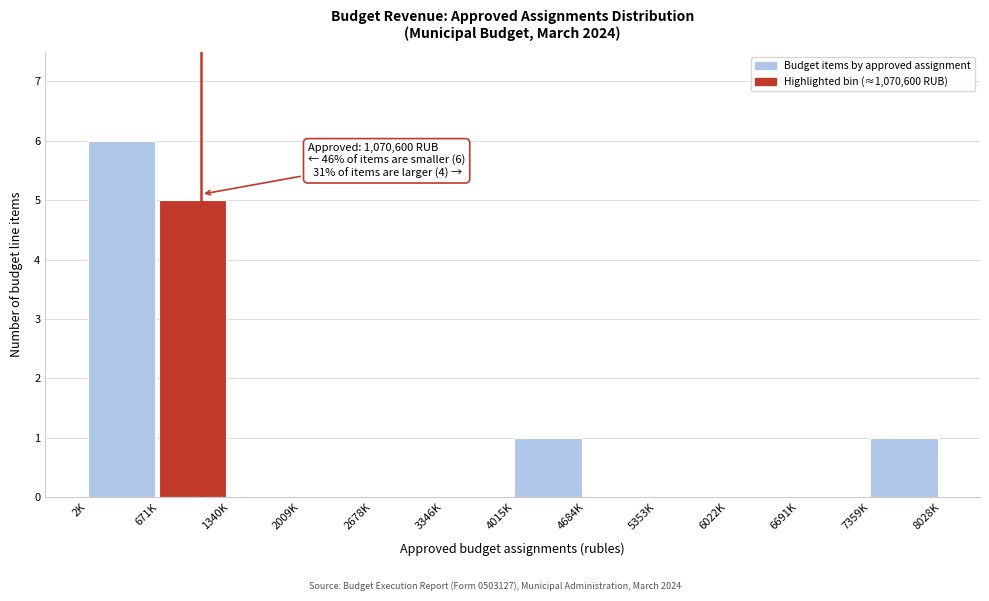

Reading right to left, transcribe all the data shown in this chart.

7359K=1	6691K=0	6022K=0	5353K=0	4684K=0	4015K=1	3346K=0	2678K=0	2009K=0	1340K=0	671K=5	2K=6